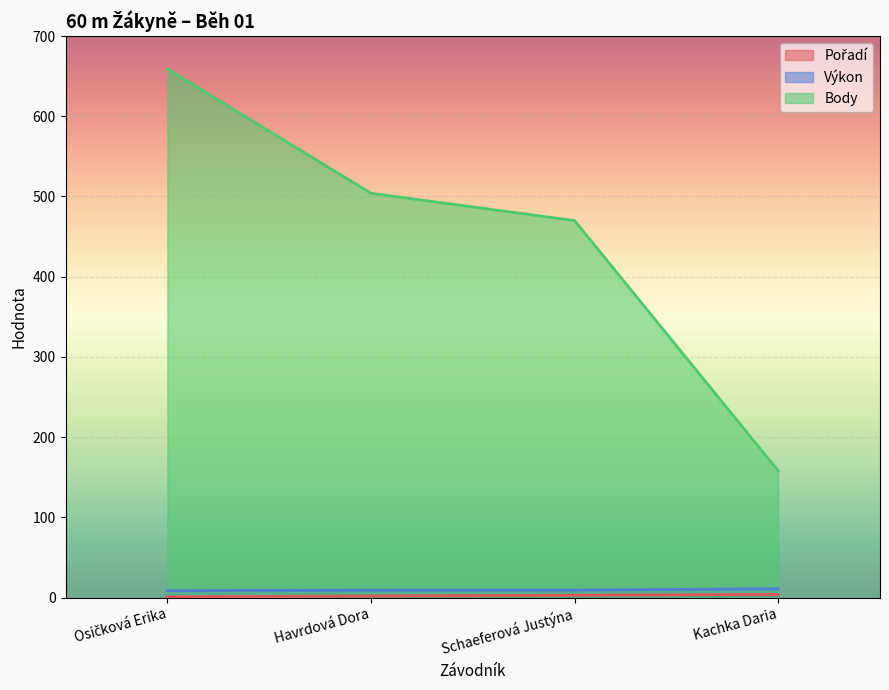

Reading left to right, extract all data points from this chart.

Pořadí: Osičková Erika=1.0	Havrdová Dora=2.0	Schaeferová Justýna=3.0	Kachka Daria=4.0
Výkon: Osičková Erika=8.7	Havrdová Dora=9.2	Schaeferová Justýna=9.4	Kachka Daria=11.0
Body: Osičková Erika=659.0	Havrdová Dora=504.0	Schaeferová Justýna=470.0	Kachka Daria=158.0